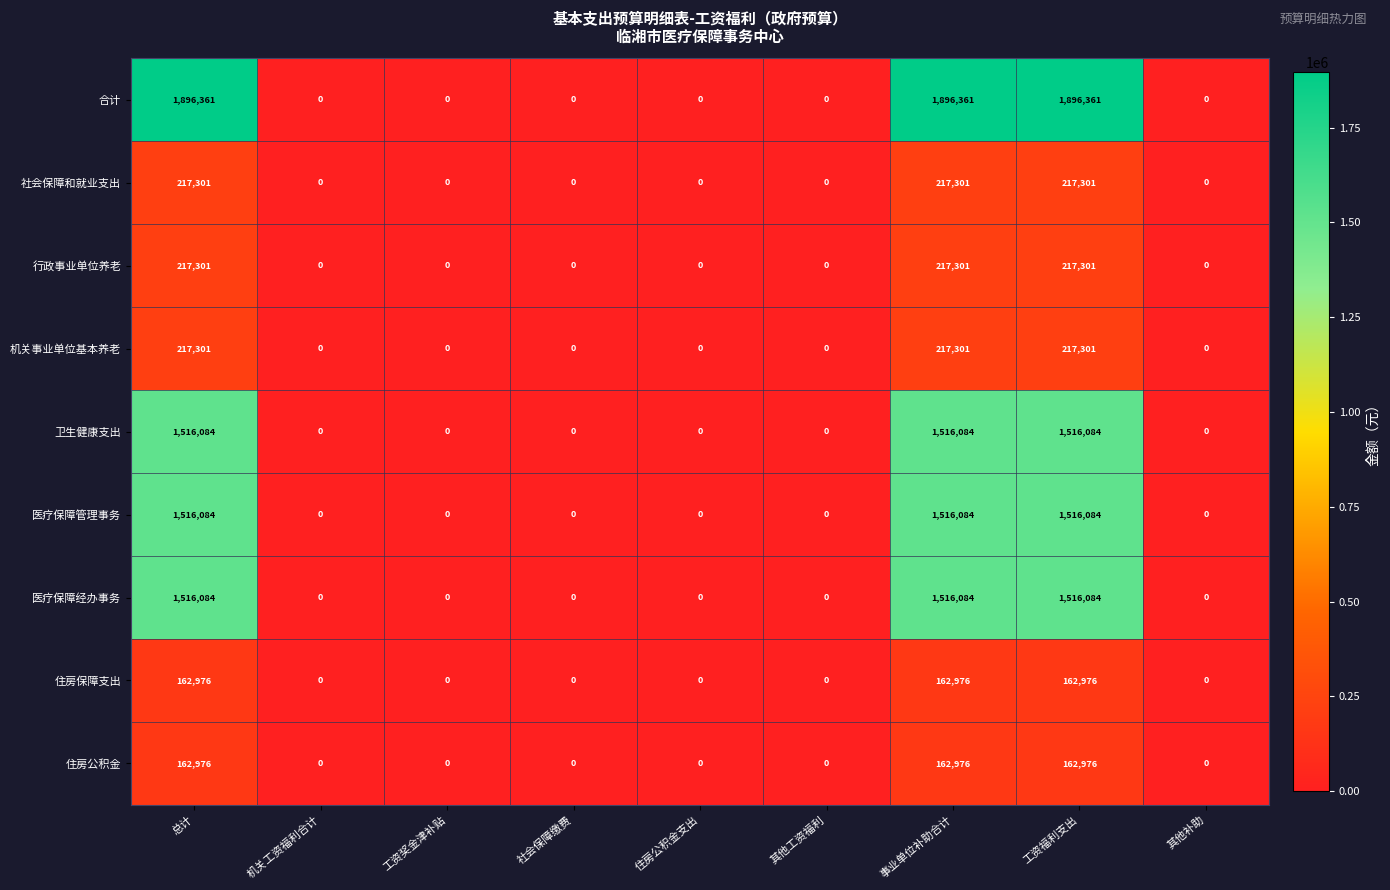

How many categories are shown in the chart?

9